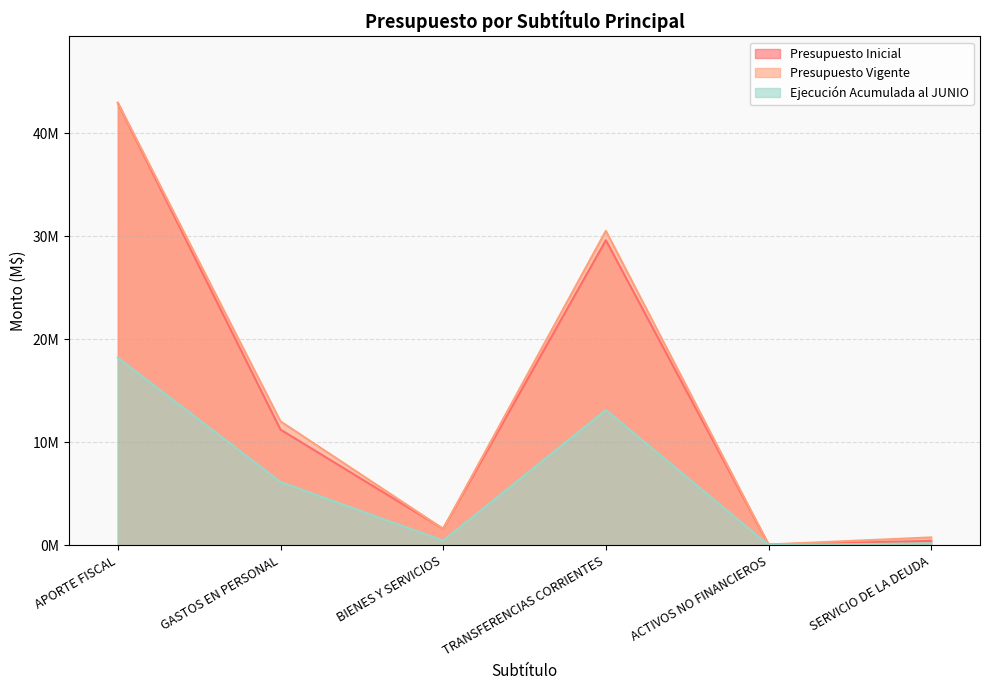

How many interior local peaks does the Presupuesto Vigente series have?

1